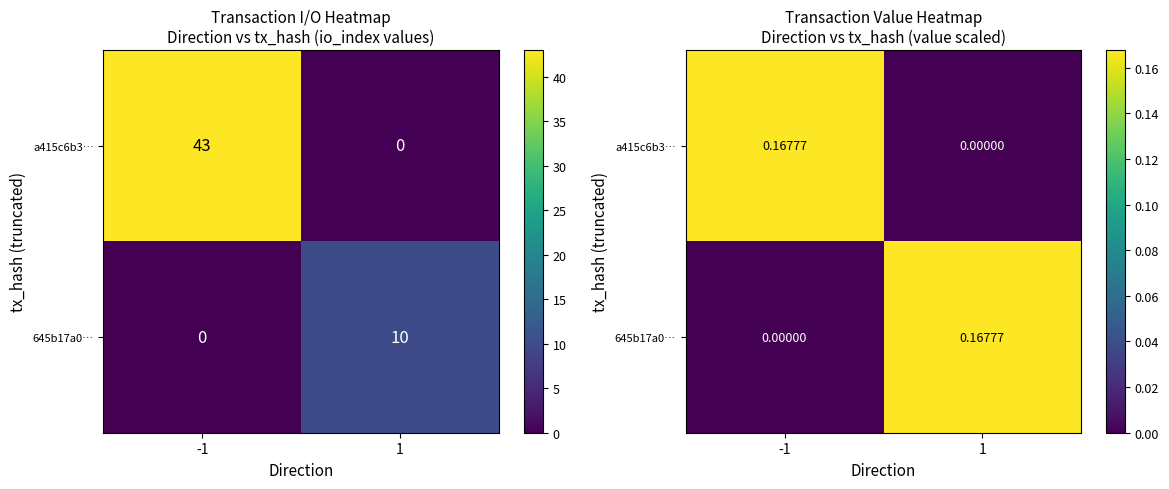

Where is a415c6b3… nearest to the value 0?

1